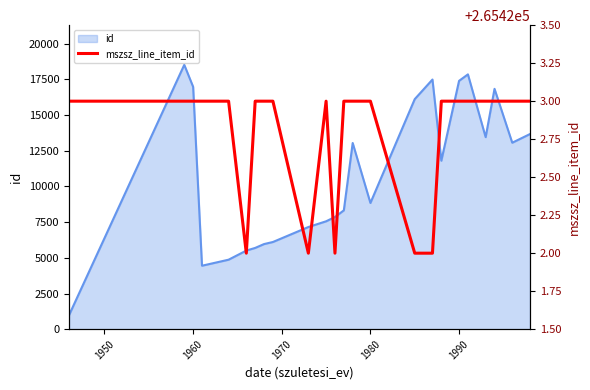

How many interior local valleys (lower than both neighbors) does the data have?

3